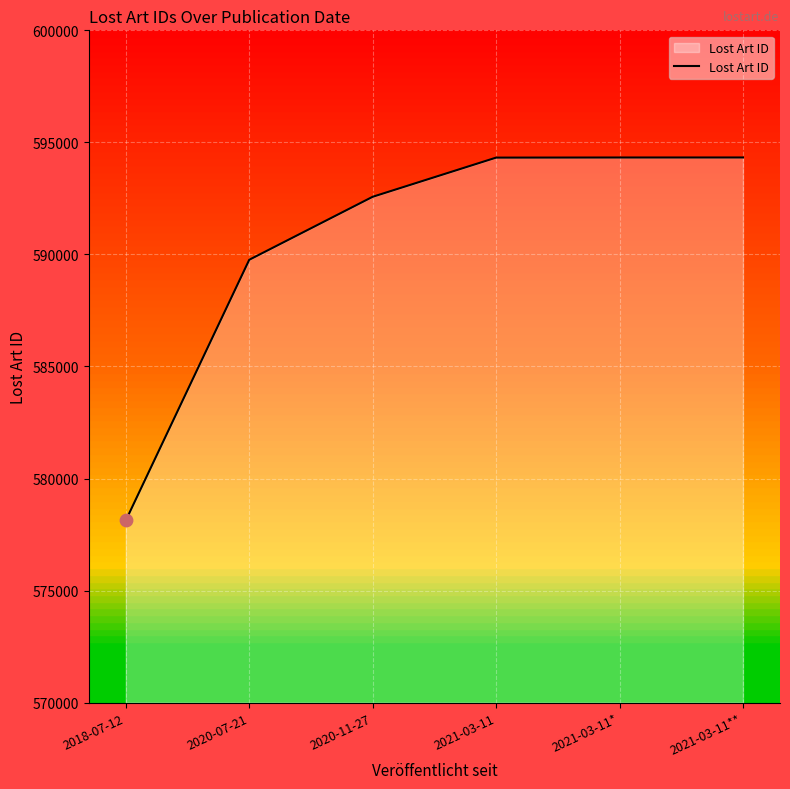

What is the change in value from 2018-07-12 to 2021-03-11**?

+16199